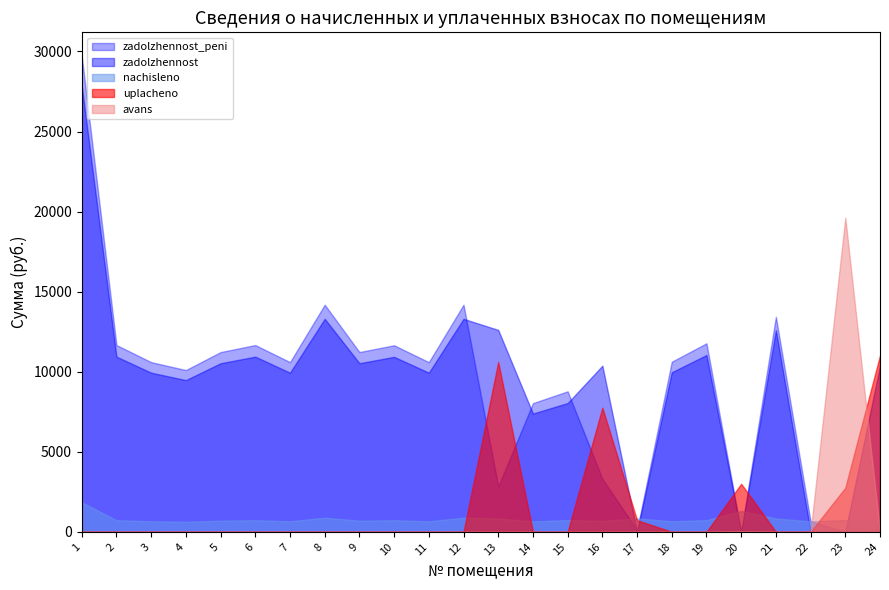

What are all the series names shown in the legend?

zadolzhennost_peni, zadolzhennost, nachisleno, uplacheno, avans